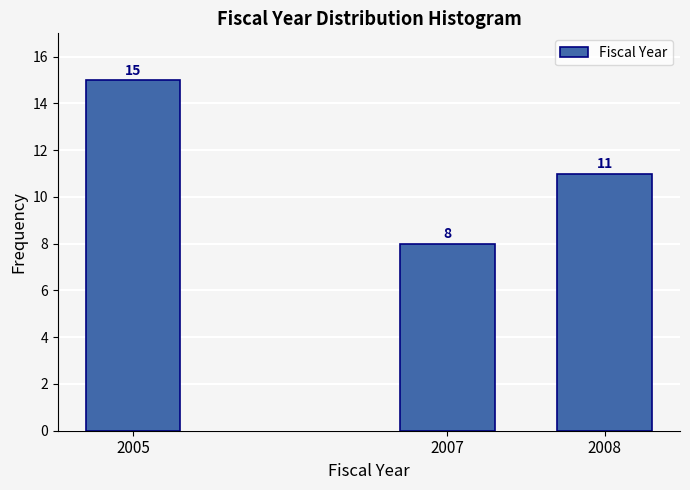

Reading right to left, list all the values displayed in this chart.

2008=11	2007=8	2005=15